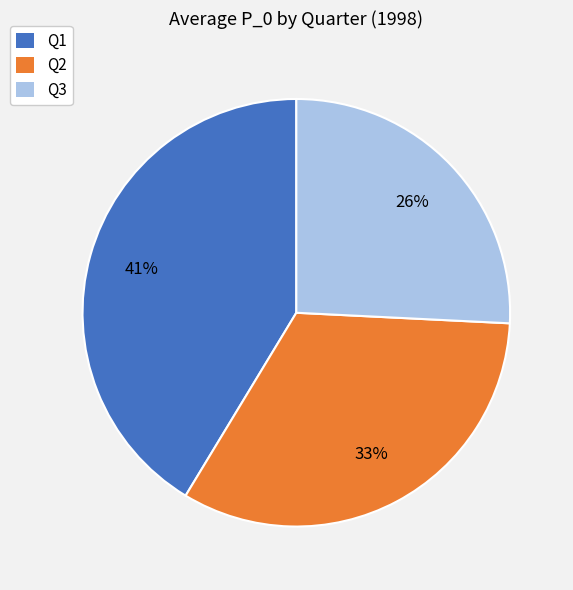

Approximately how many times larger is the value at Q2 compared to Q3?

1.3